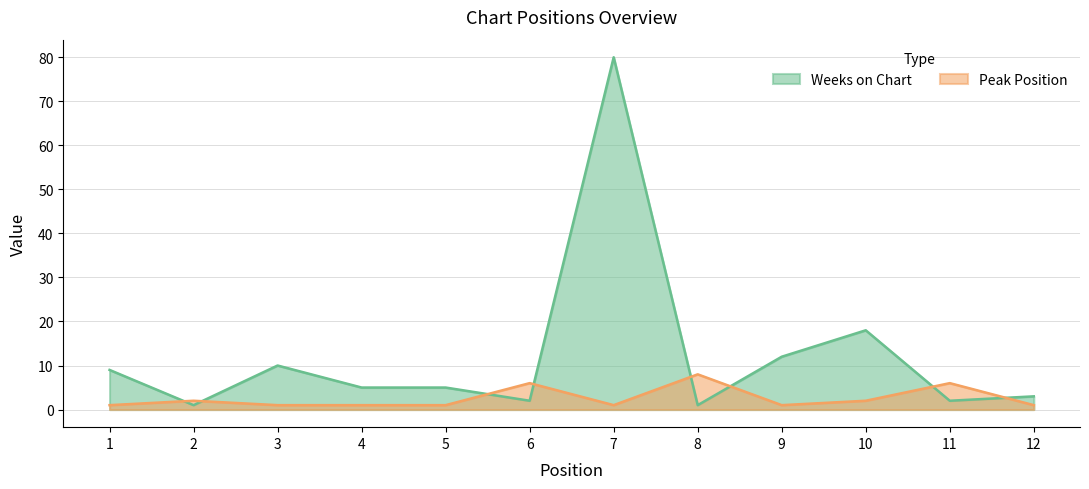

What are all the series names shown in the legend?

Weeks on Chart, Peak Position